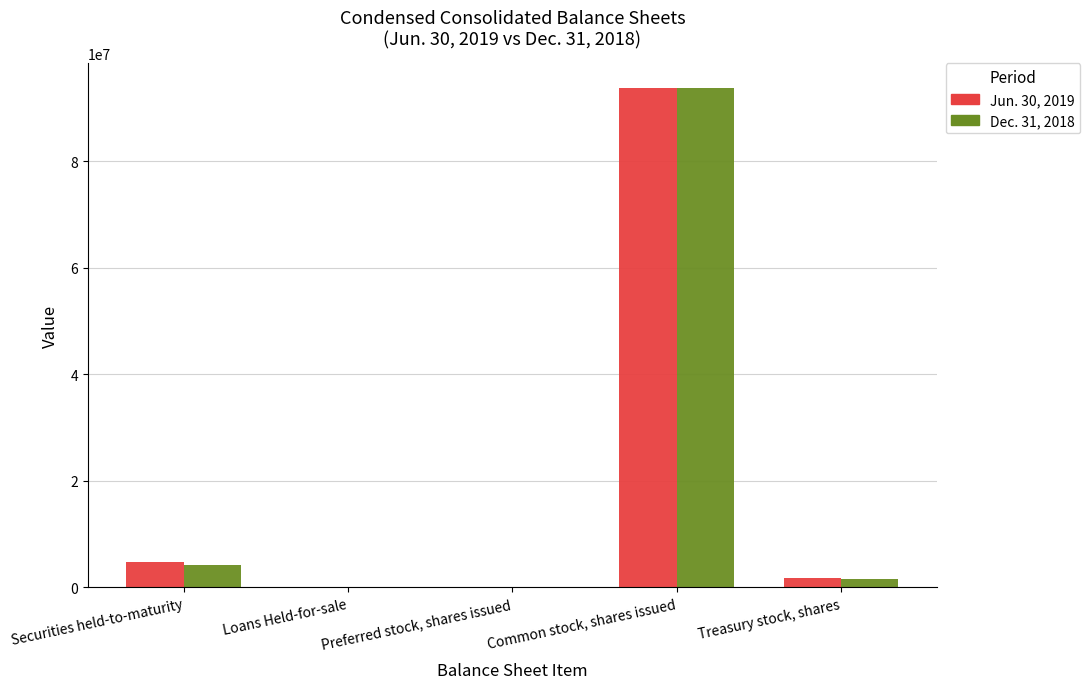

Which series changed the most between Securities held-to-maturity and Common stock, shares issued?

Dec. 31, 2018